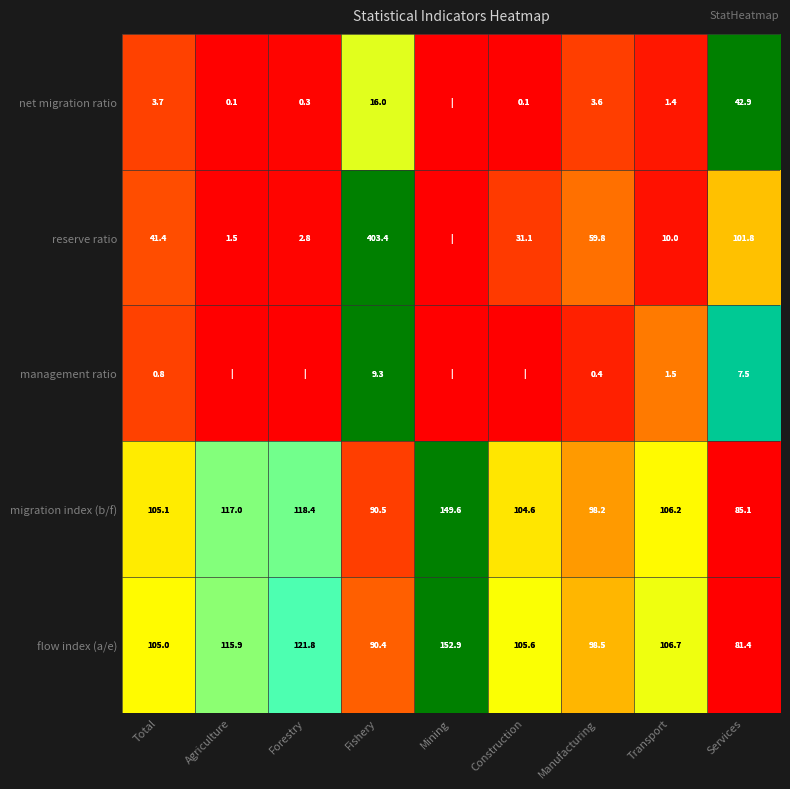

At how many categories does at least one series exceed 0?

9